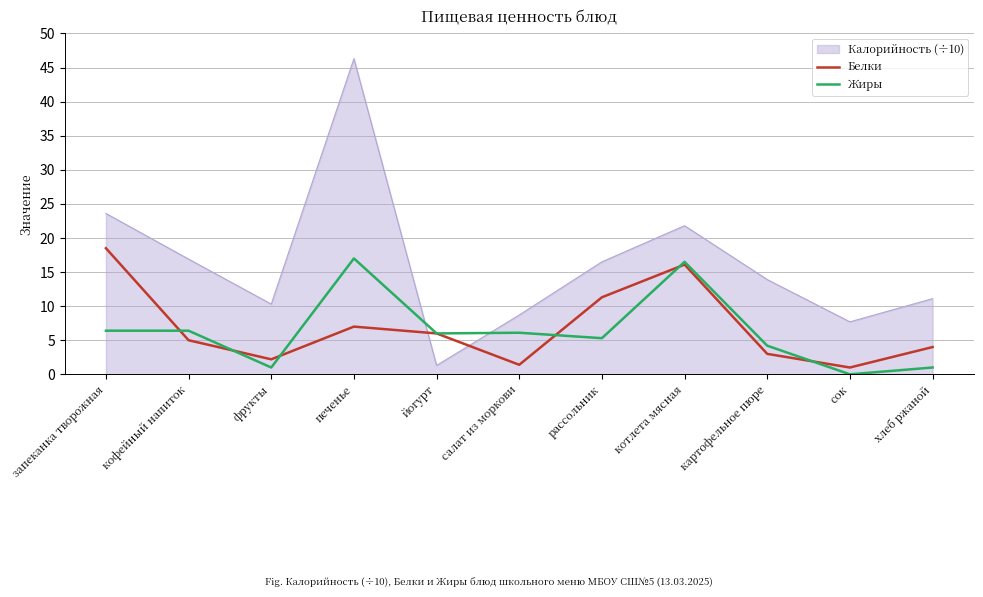

What is the maximum value shown in the chart?

46.3